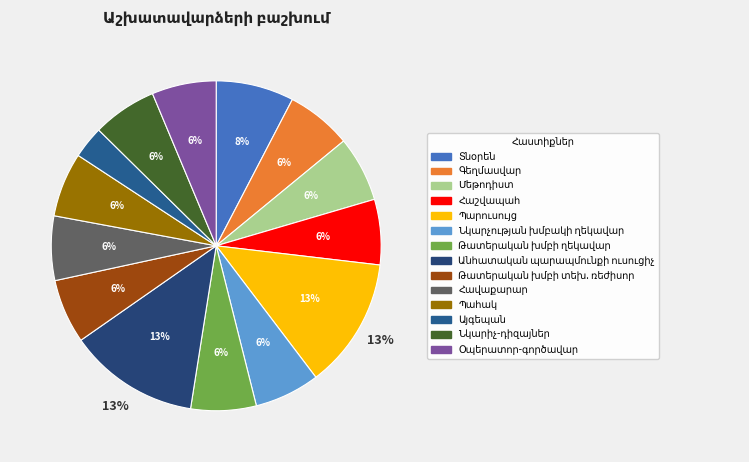

Which slice is the largest?

Պարուսույց